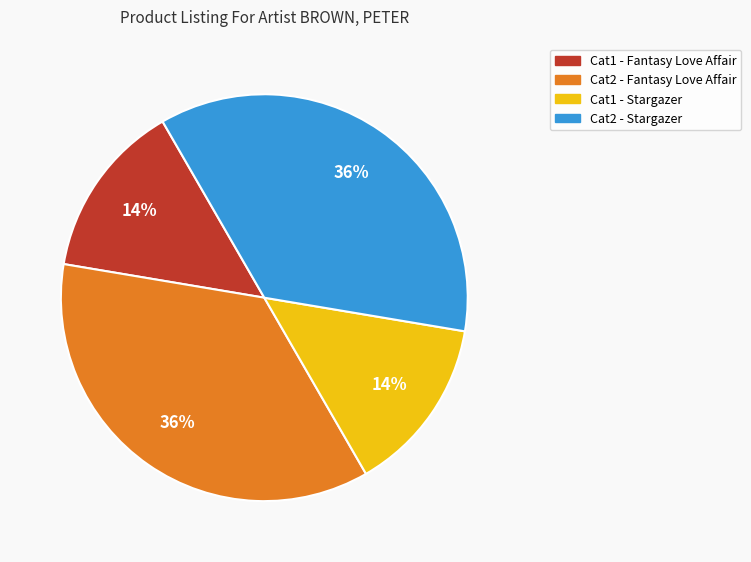

To the nearest percent, what is the difference between the largest and smallest slice percentages?

22%